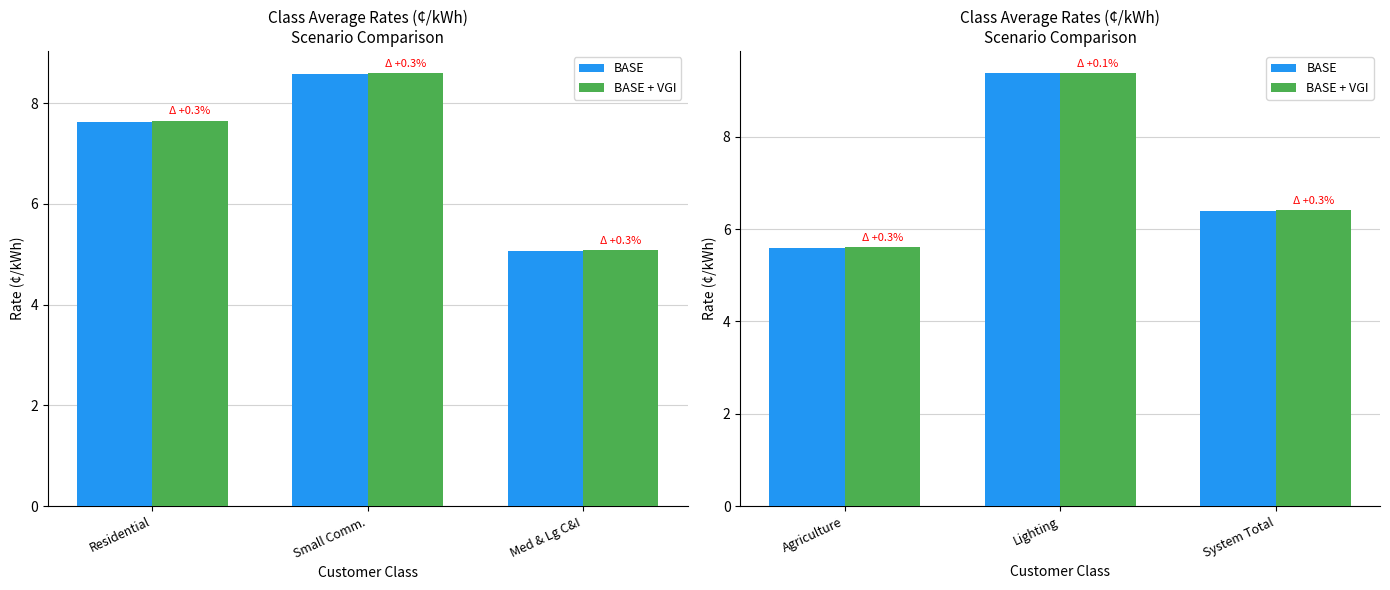

The value of BASE at Agriculture is 3.8. True or false?

False